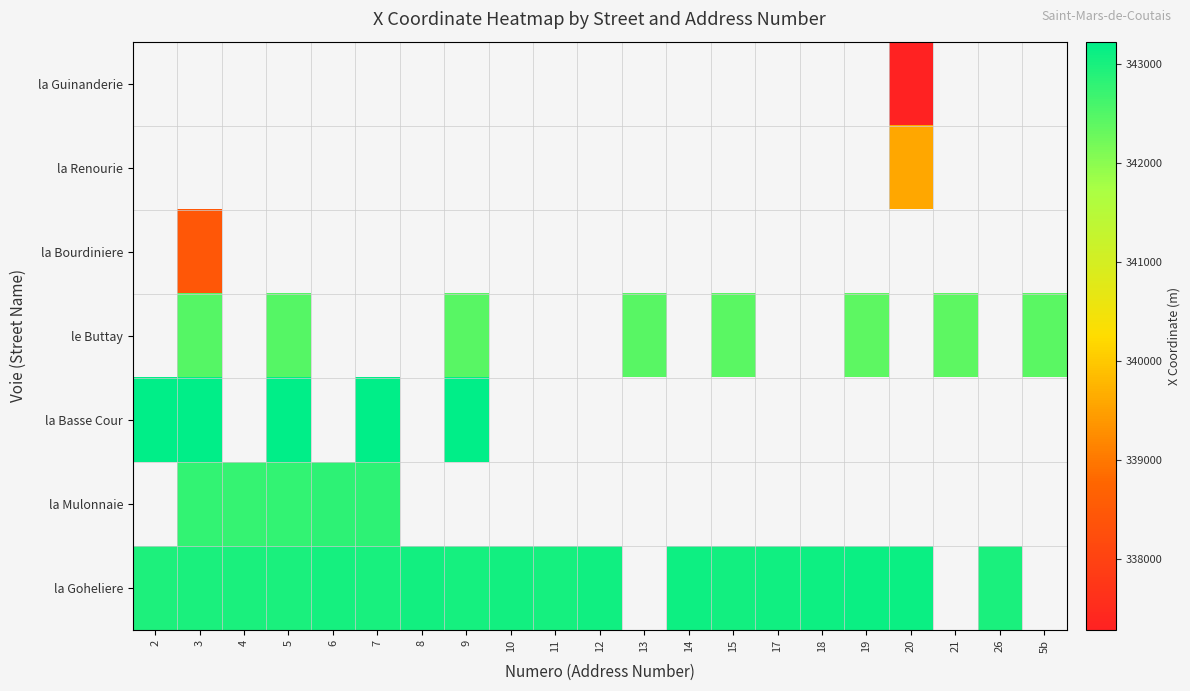

How many categories are shown in the chart?

21